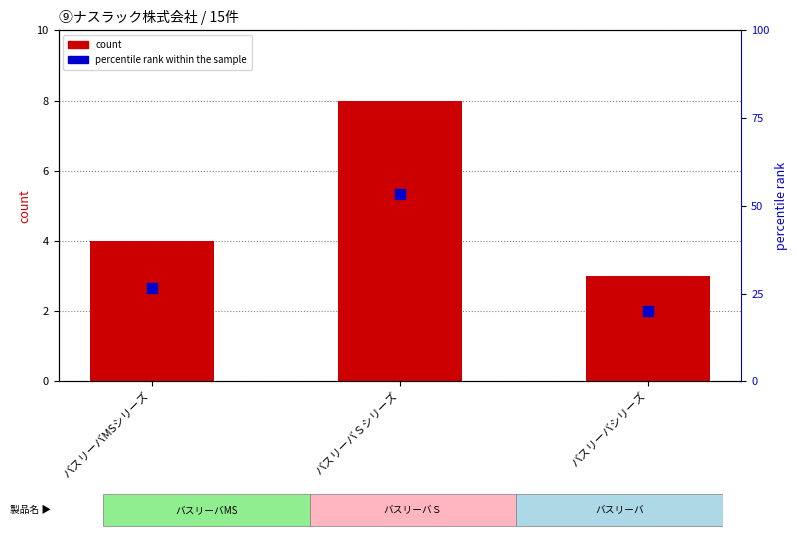

Which series reaches the maximum Y coordinate?

percentile rank within the sample